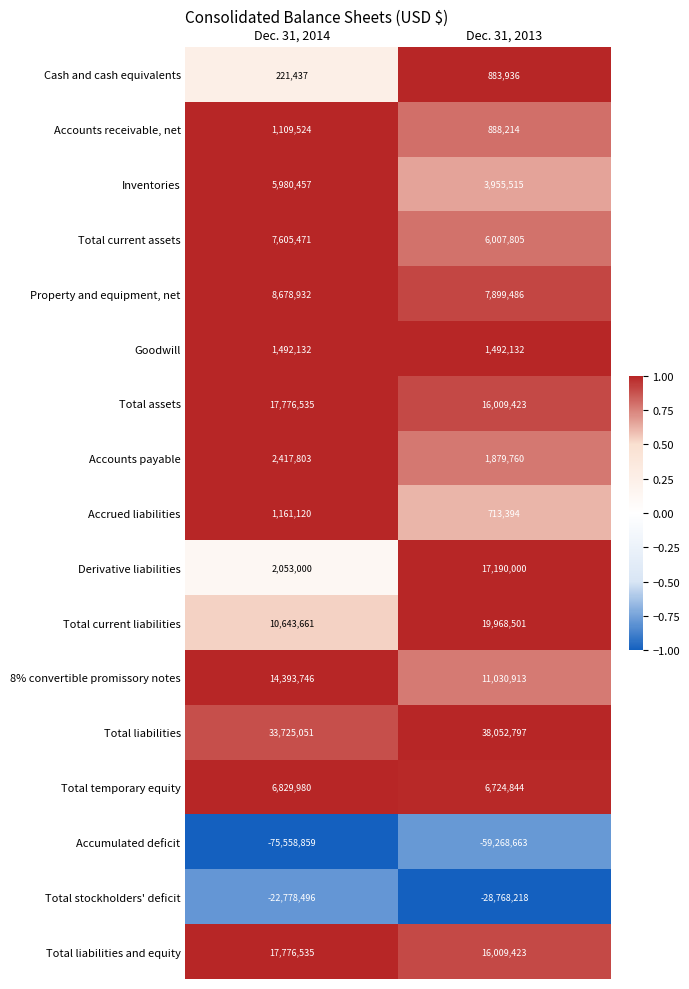

What is the smallest value displayed?

-75558859